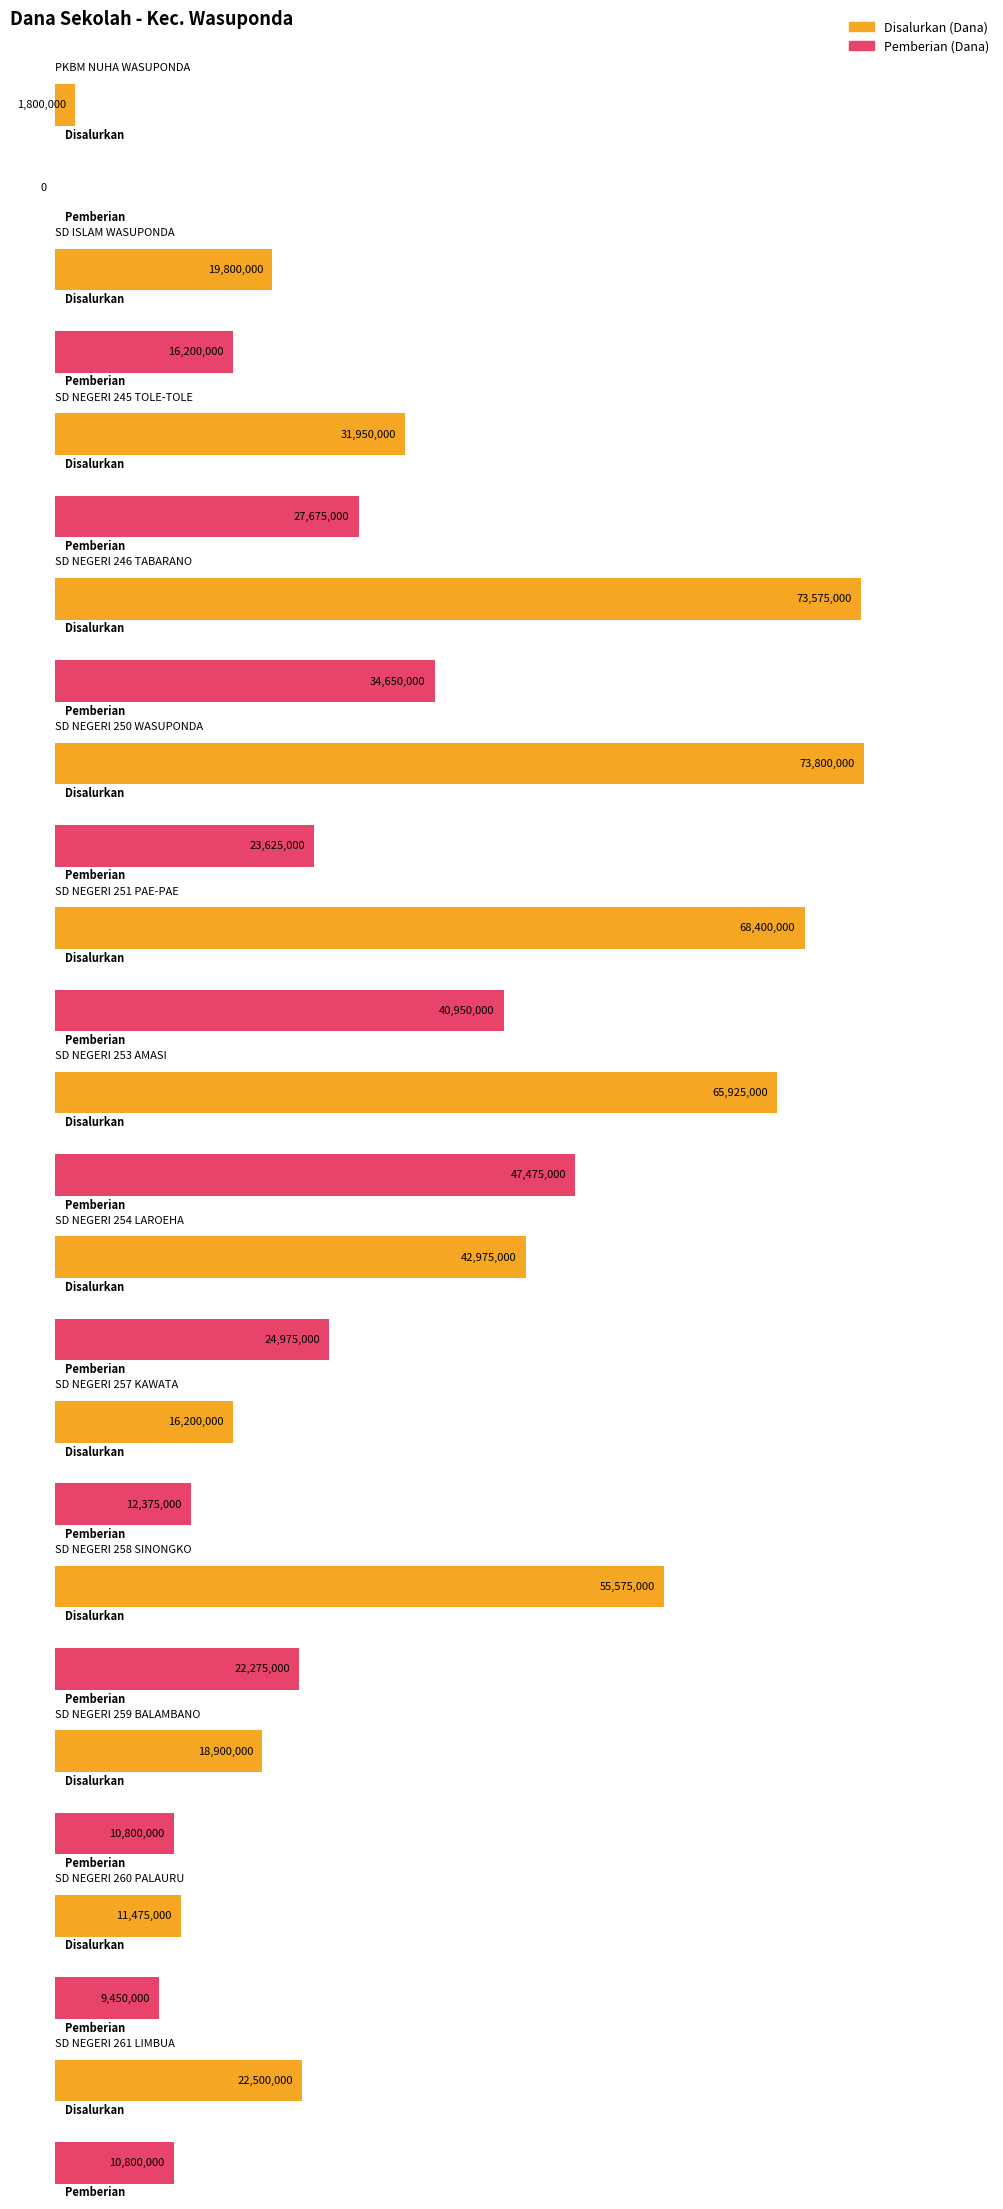

Does the chart contain any negative values?

No